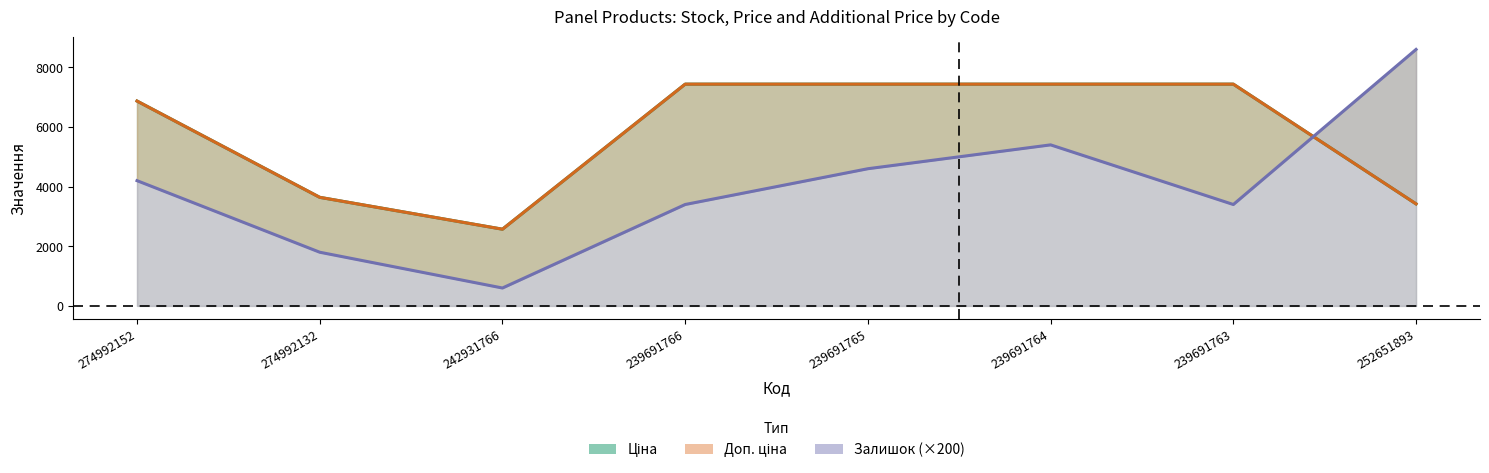

At which label is Ціна closest to 5004?

274992132